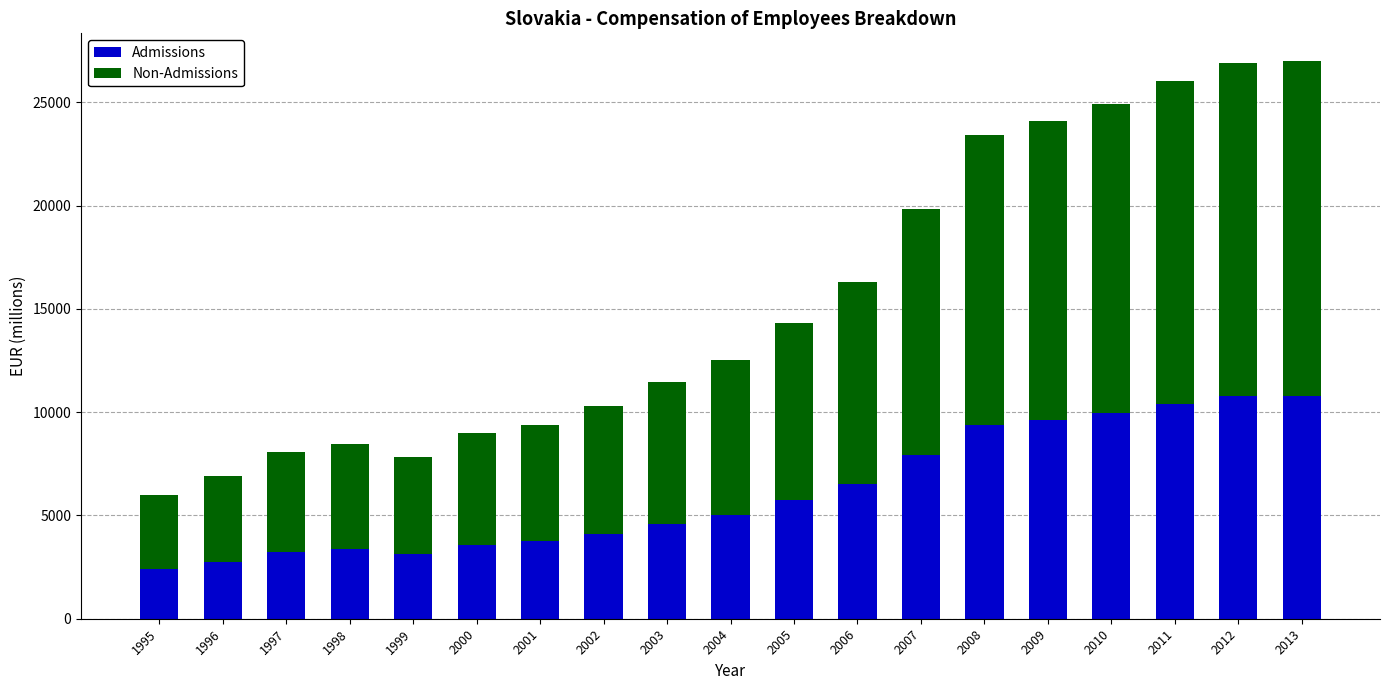

Does the chart contain any negative values?

No